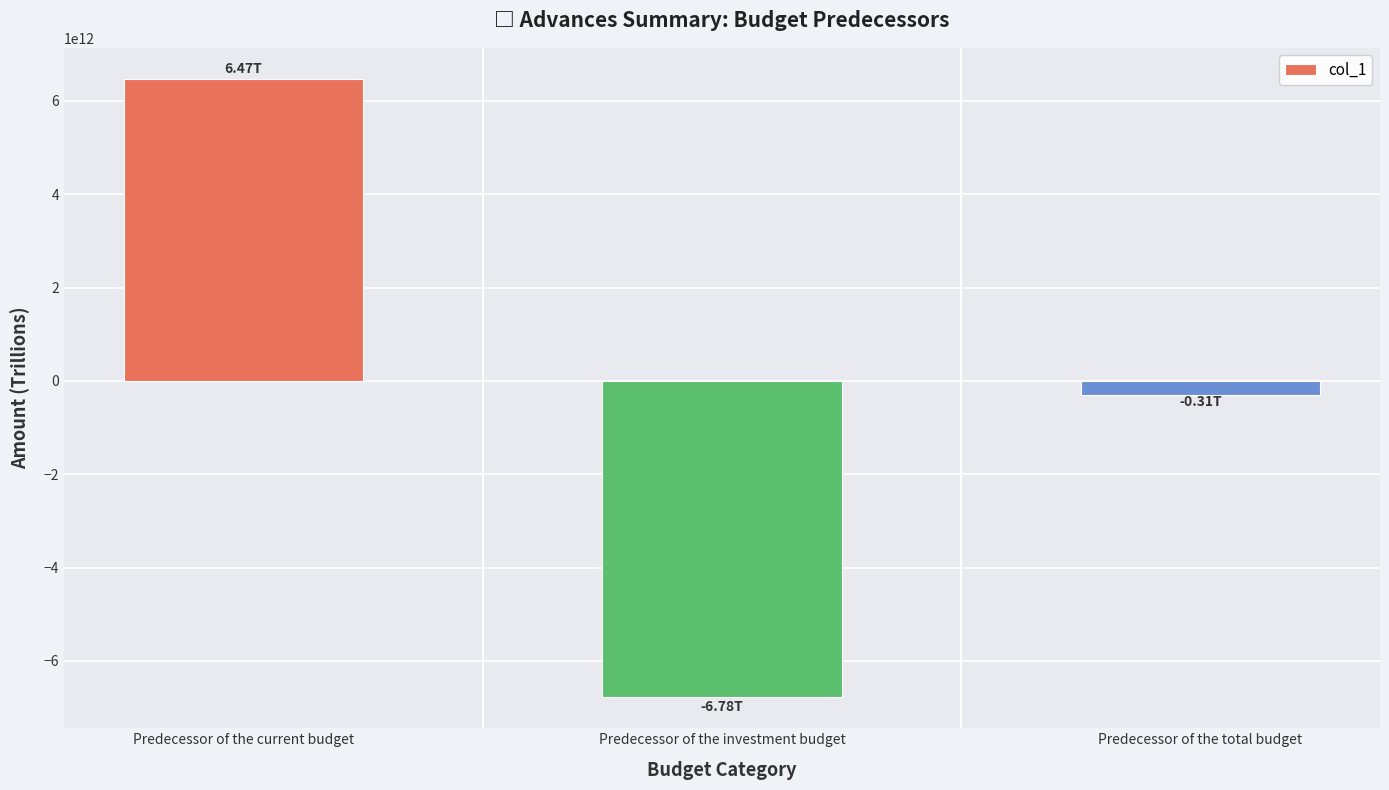

How many data points are less than -308505577470?

2